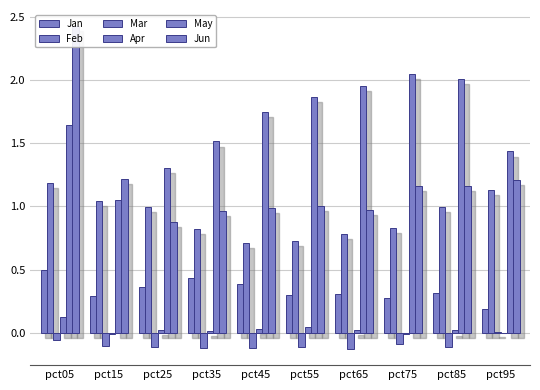

What is the approximate value of Jan at pct15?

0.3